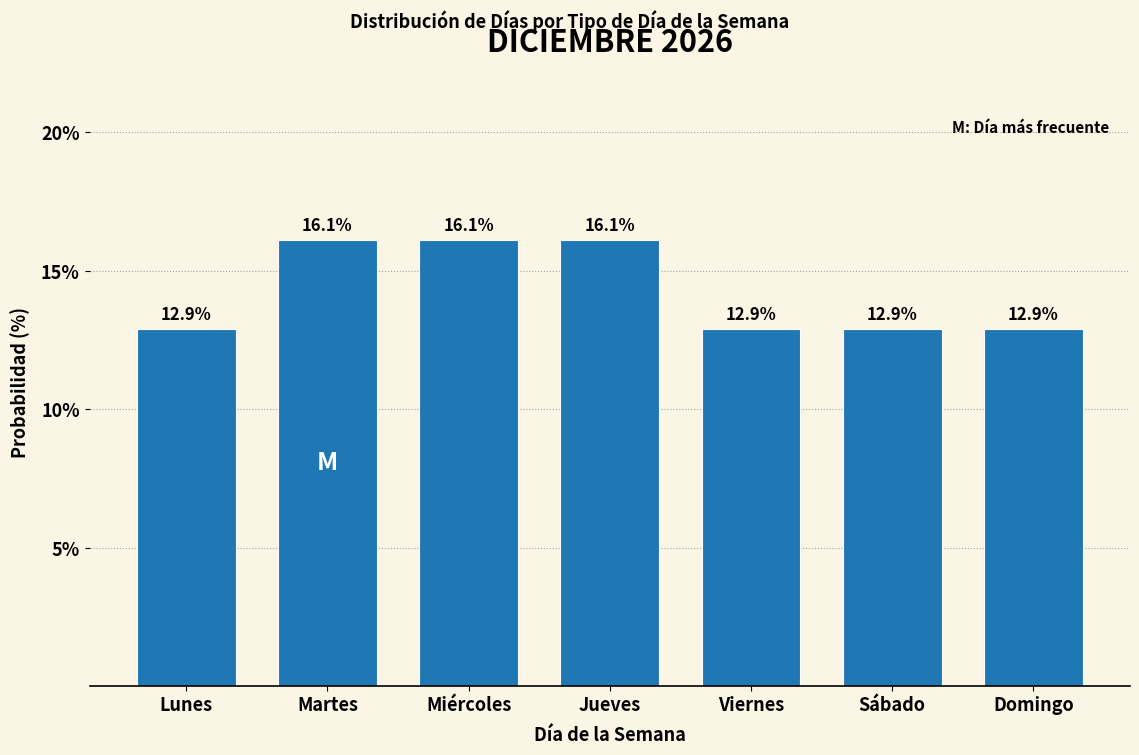

Reading left to right, extract all data points from this chart.

12.9	16.1	16.1	16.1	12.9	12.9	12.9